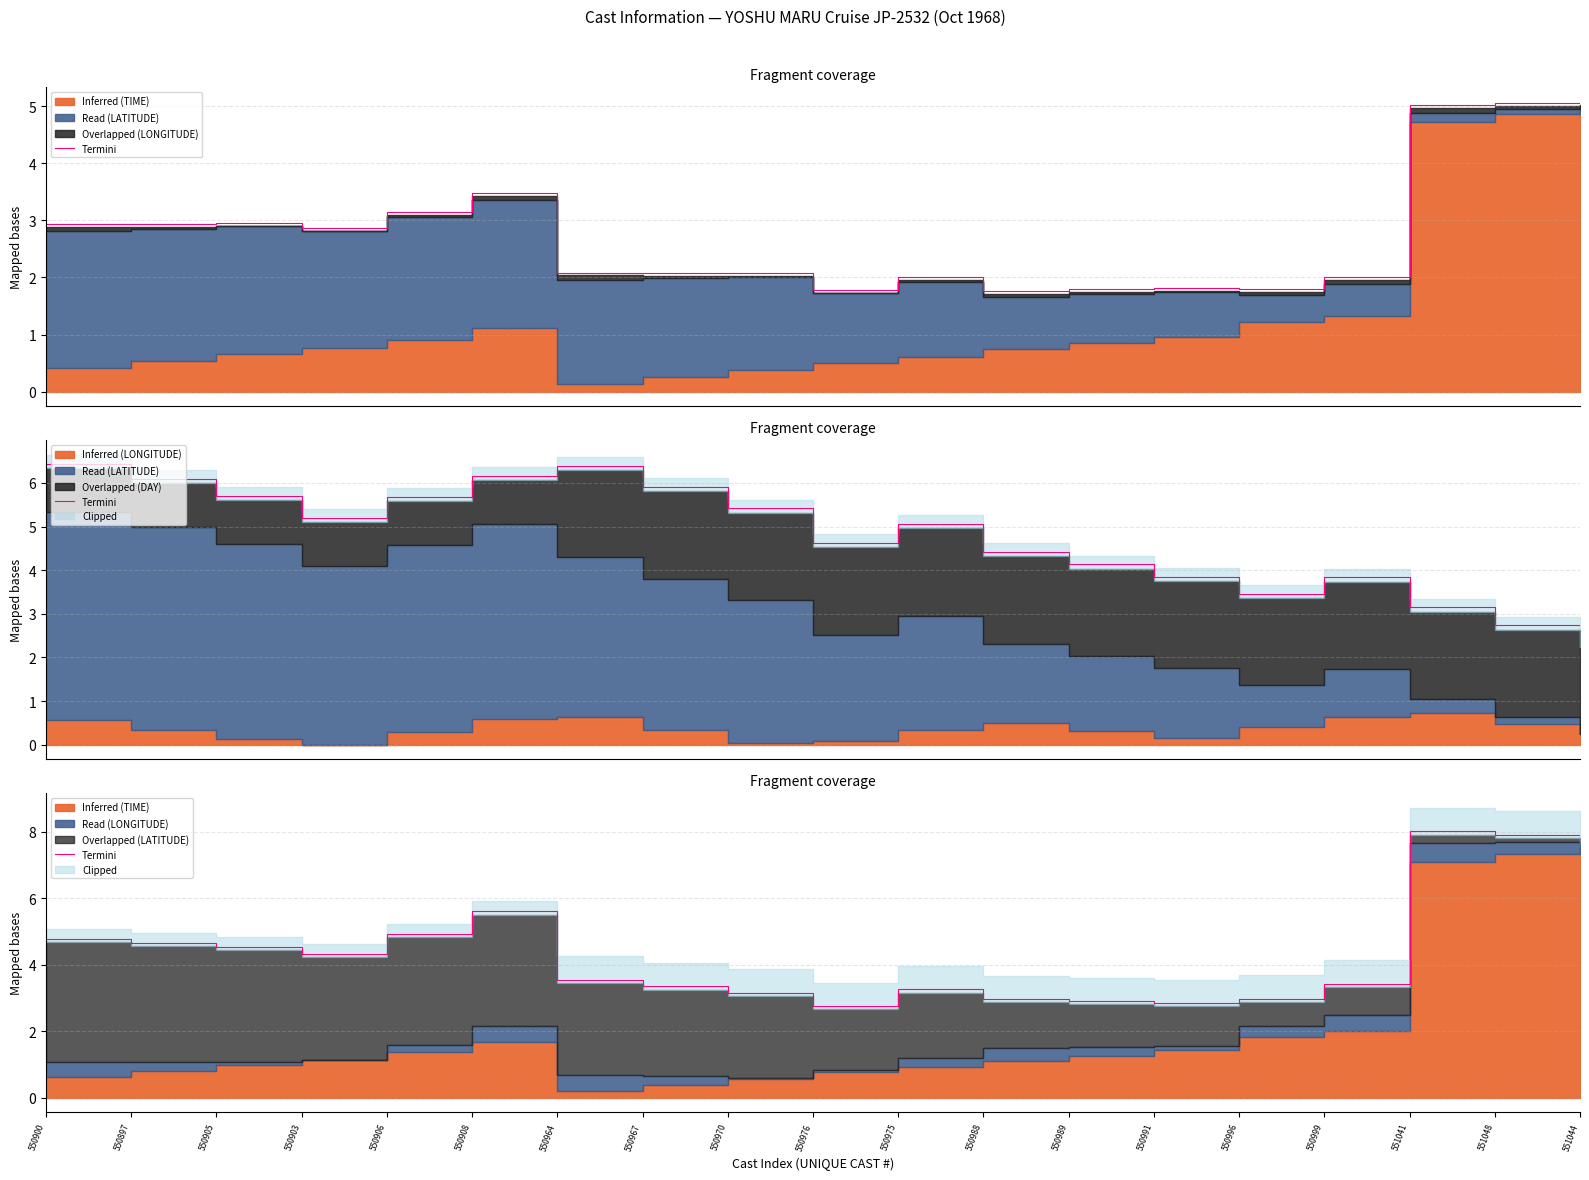

Reading left to right, list all the values displayed in this chart.

4.8	4.7	4.5	4.3	4.9	5.6	3.5	3.4	3.2	2.8	3.3	3.0	2.9	2.8	3.0	3.4	8.0	7.9	7.8